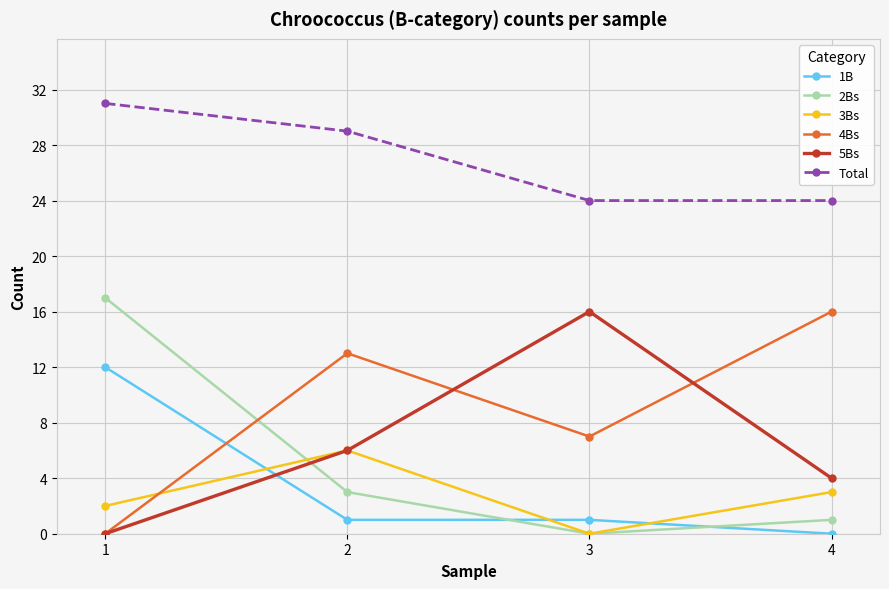

How many positive values does the 4Bs series have?

3